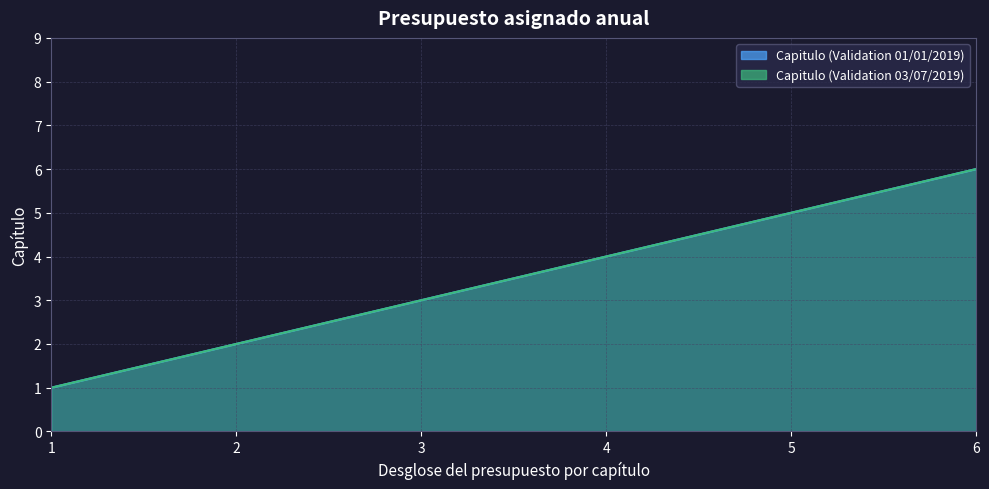

Does the chart display data point markers on the line(s)?

No